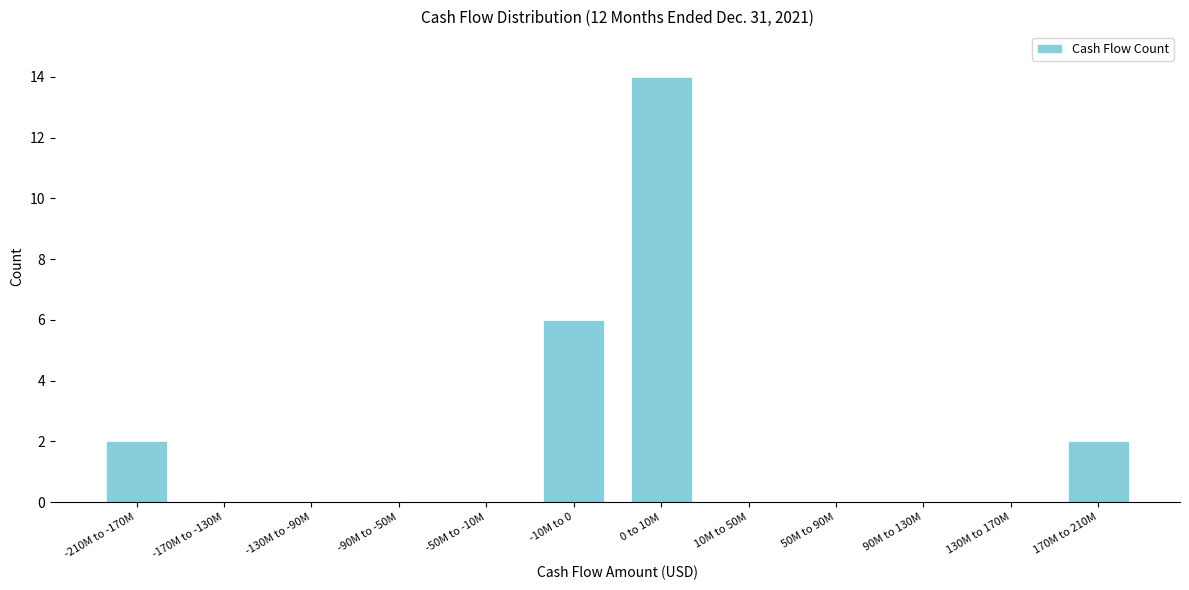

Reading right to left, transcribe all the data shown in this chart.

170M to 210M=2	130M to 170M=0	90M to 130M=0	50M to 90M=0	10M to 50M=0	0 to 10M=14	-10M to 0=6	-50M to -10M=0	-90M to -50M=0	-130M to -90M=0	-170M to -130M=0	-210M to -170M=2